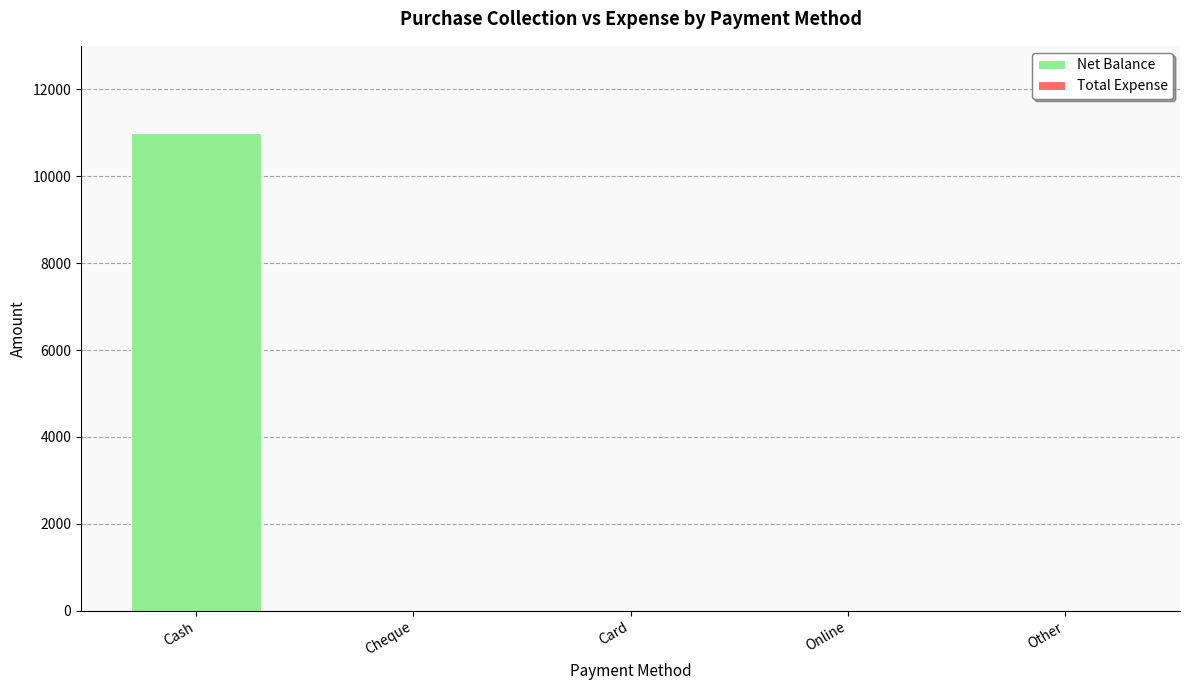

True or false: the data shows 3567 at Cheque.

False